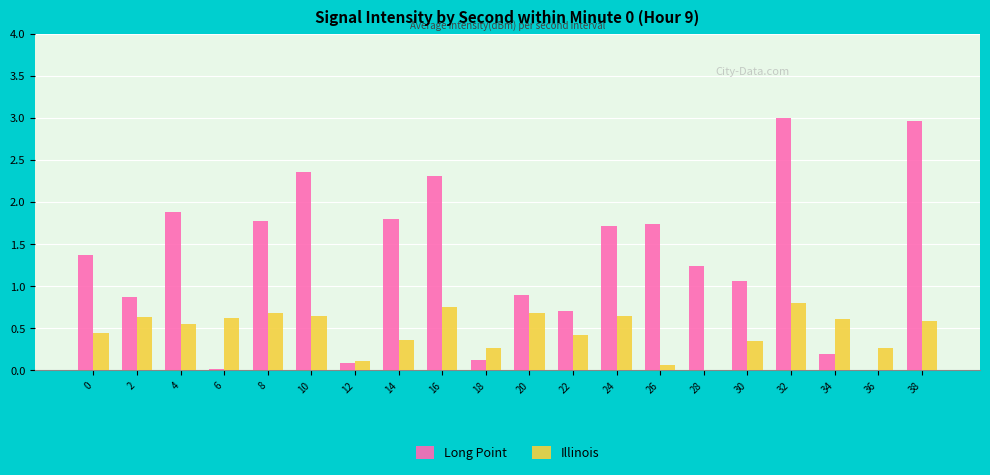

Which series has the largest total across all categories?

Long Point